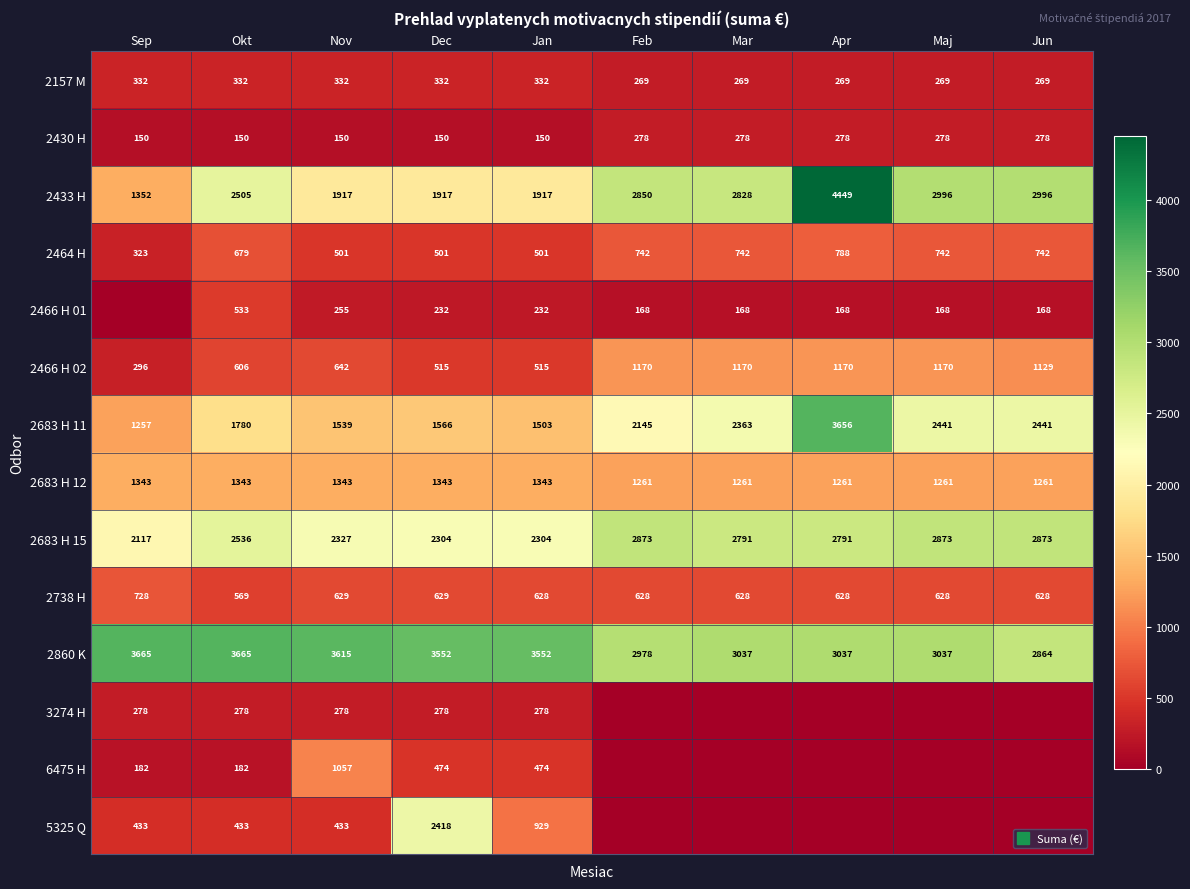

Which series has the largest range (max minus min)?

2433 H